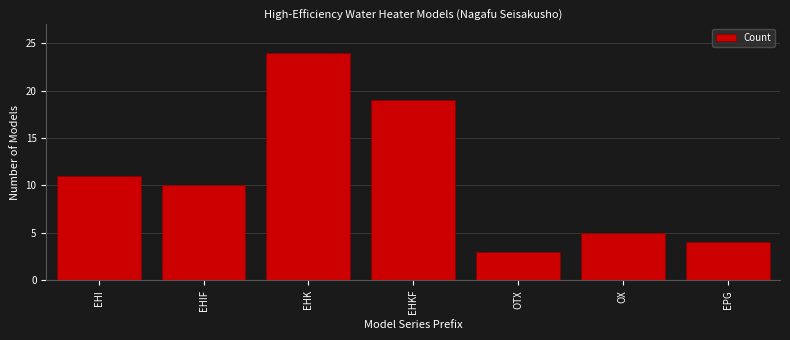

Reading left to right, transcribe all the data shown in this chart.

11	10	24	19	3	5	4